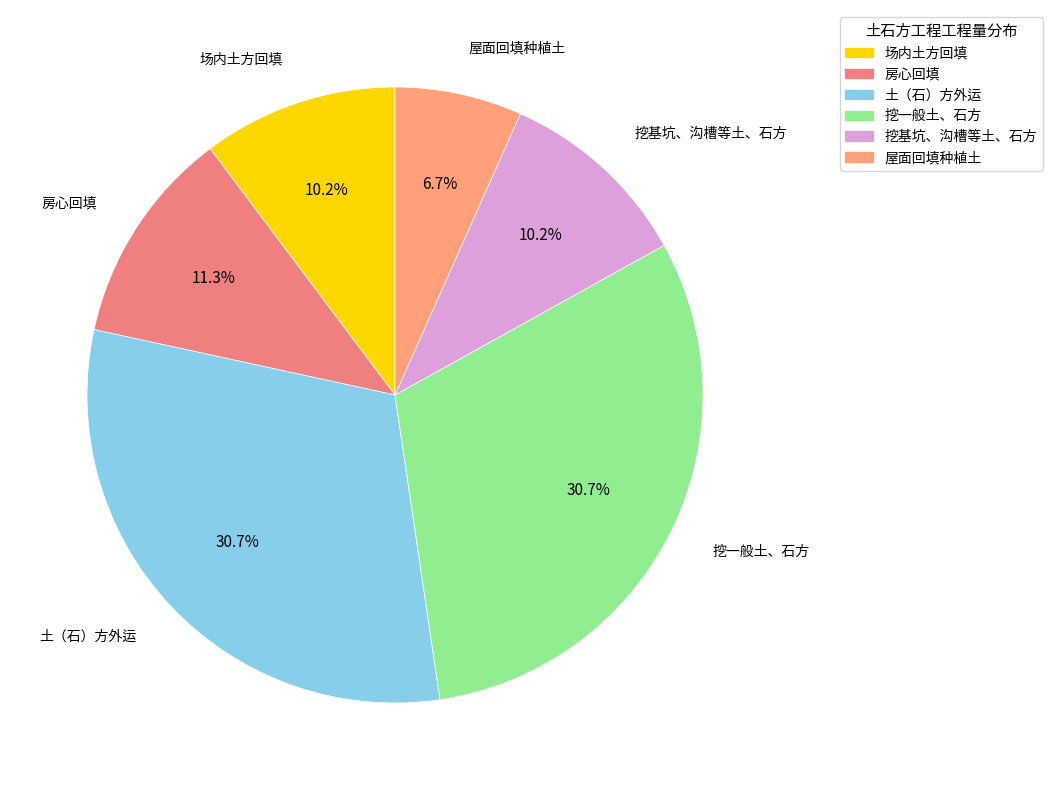

To the nearest percent, what portion does 房心回填 represent?

11%